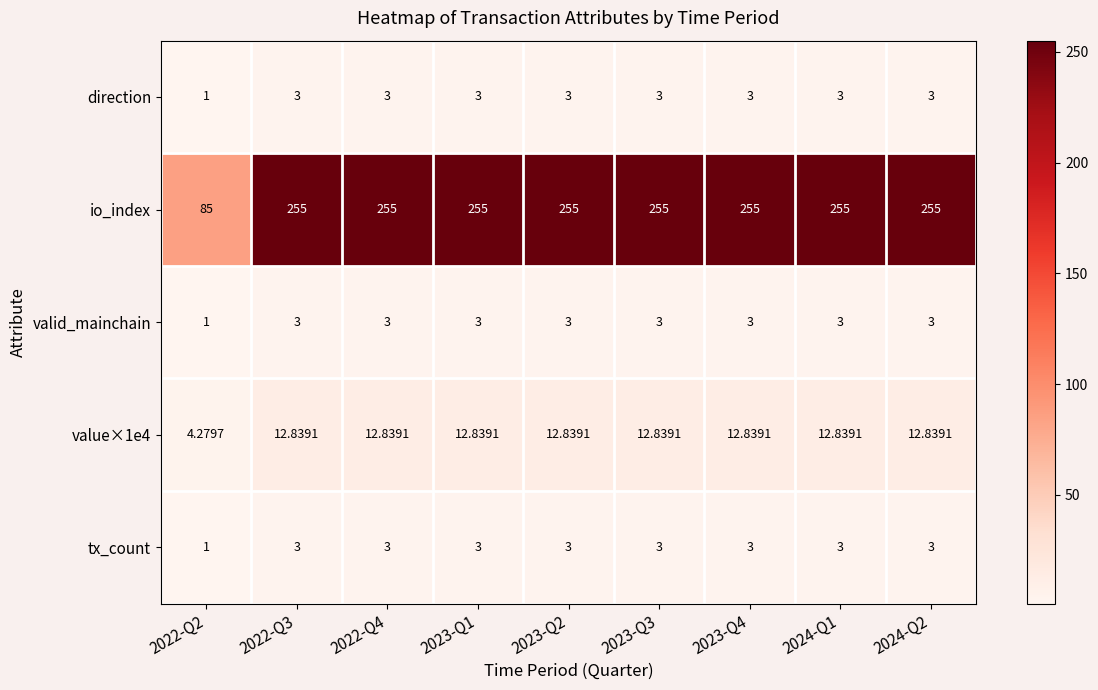

Is the value of value×1e4 at 2023-Q4 greater than the value of valid_mainchain at 2022-Q4?

Yes